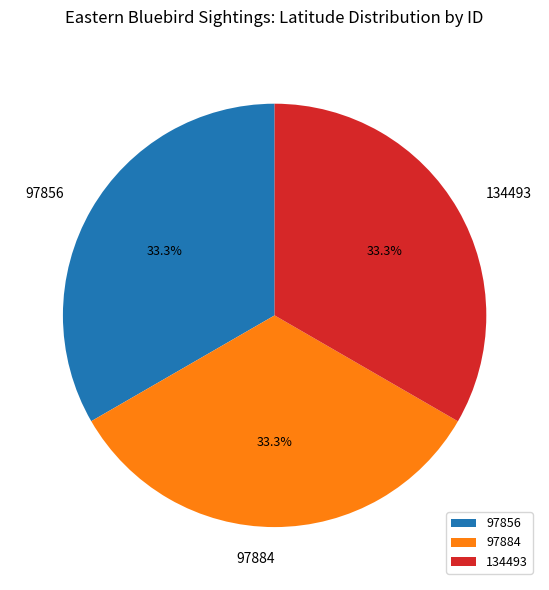

Is the sum of 97884 and 134493 greater than half?

Yes